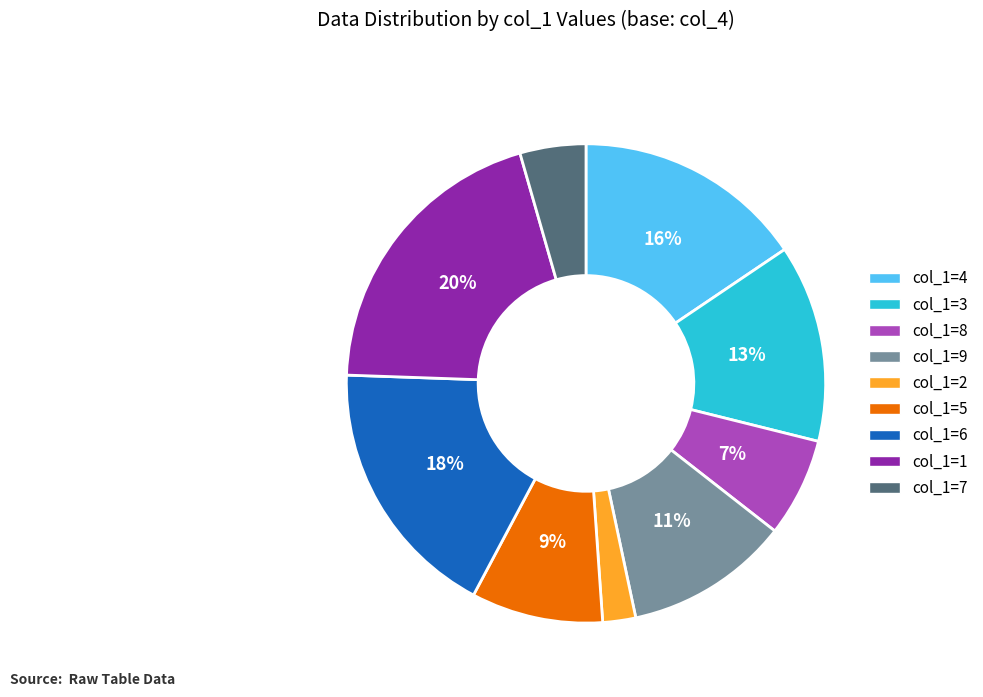

Does any single category account for the majority?

No